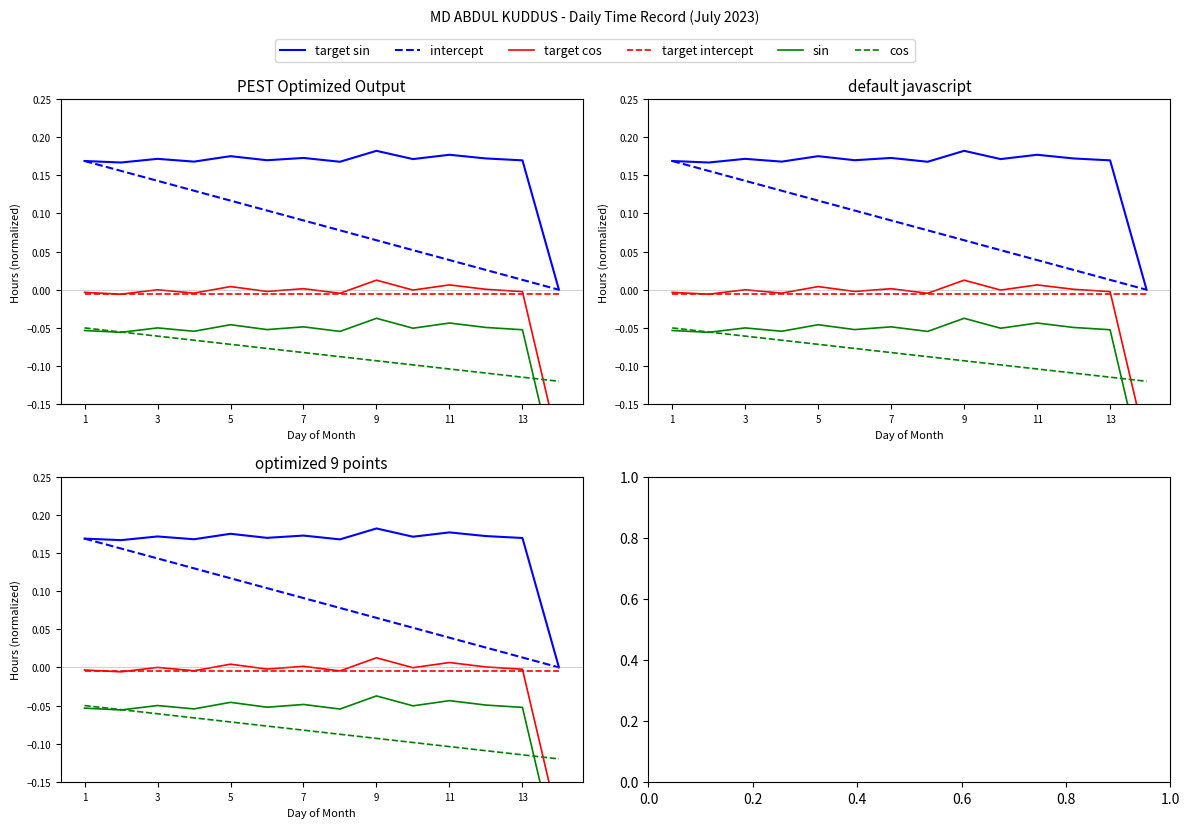

Is the value of cos at 7 greater than the value of target sin at 9?

No